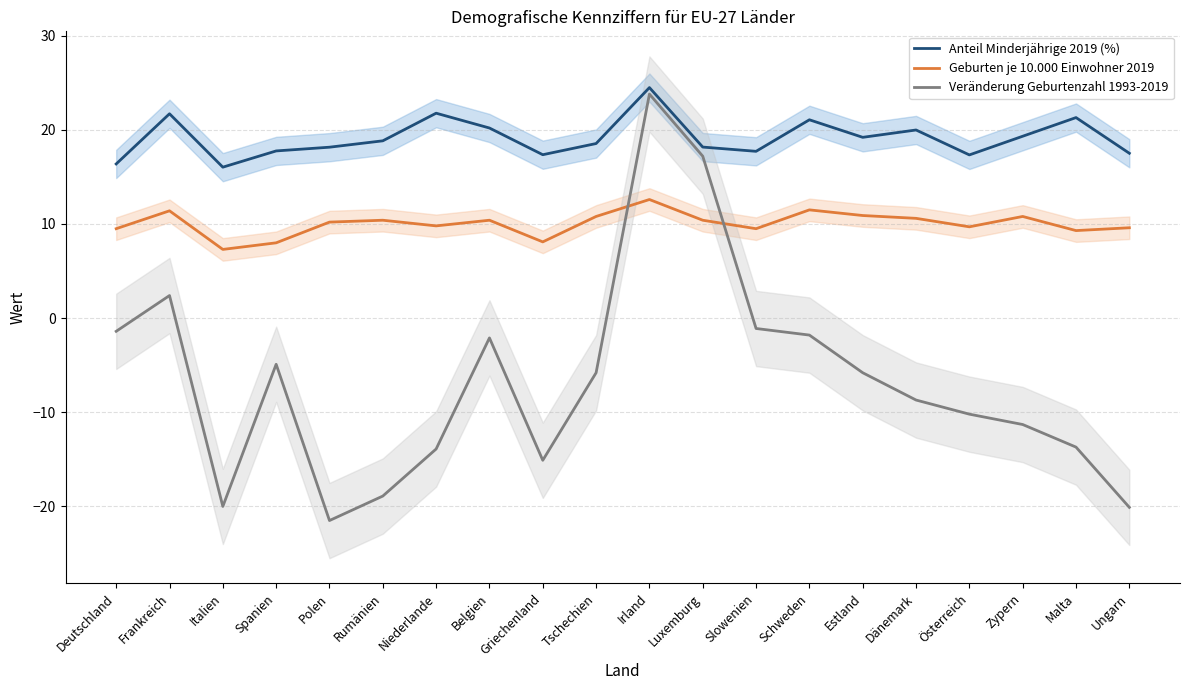

Reading right to left, extract all data points from this chart.

Anteil Minderjährige 2019 (%): 17.5	21.3	19.3	17.3	20.0	19.2	21.1	17.7	18.2	24.5	18.5	17.4	20.2	21.8	18.8	18.2	17.8	16.0	21.7	16.4
Geburten je 10.000 Einwohner 2019: 9.6	9.3	10.8	9.7	10.6	10.9	11.5	9.5	10.4	12.6	10.8	8.1	10.4	9.8	10.4	10.2	8.0	7.3	11.4	9.5
Veränderung Geburtenzahl 1993-2019: -20.1	-13.7	-11.3	-10.2	-8.7	-5.8	-1.8	-1.1	17.2	23.8	-5.8	-15.1	-2.1	-13.9	-18.9	-21.5	-4.9	-20.0	2.4	-1.4